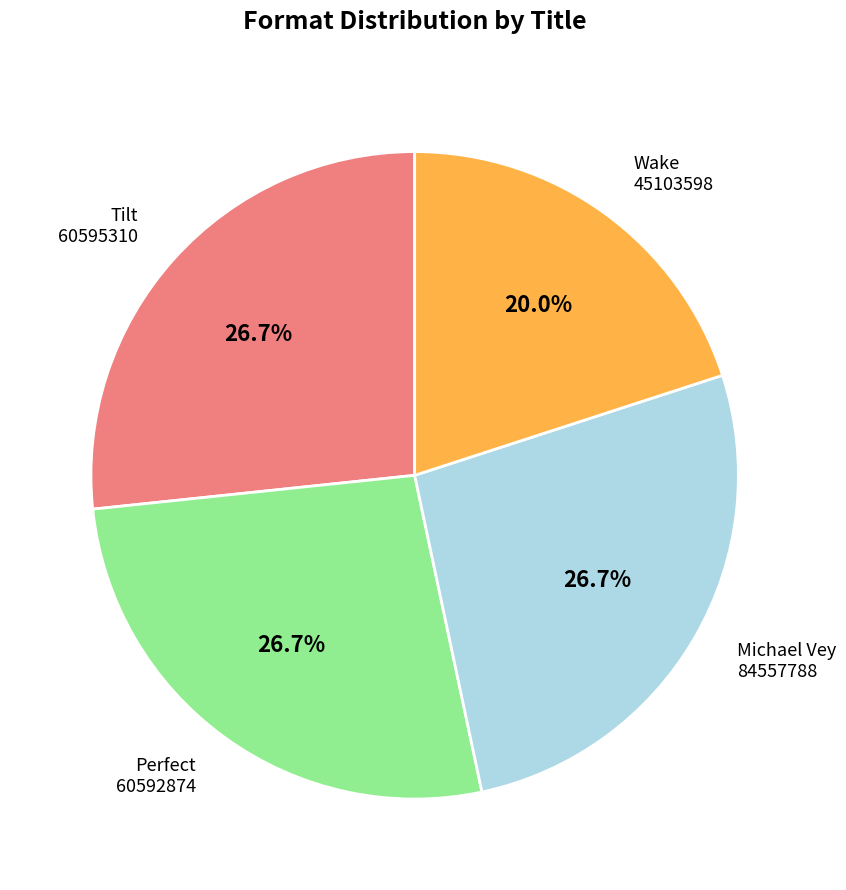

Is there any slice that represents more than half of the pie?

No